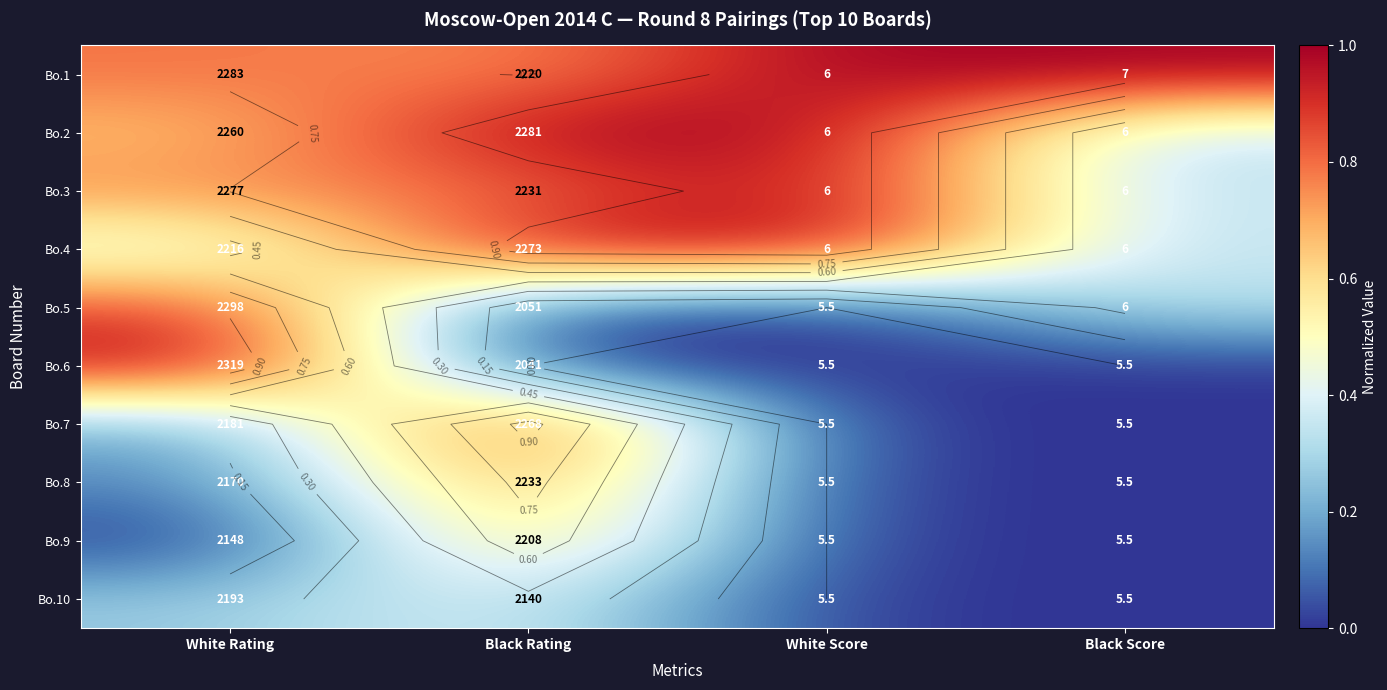

What is the difference between the Bo.8 values at Black Rating and White Score?

0.8